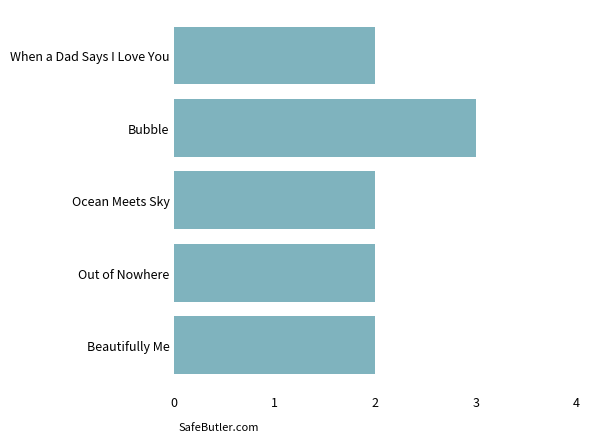

What is the maximum value shown in the chart?

3